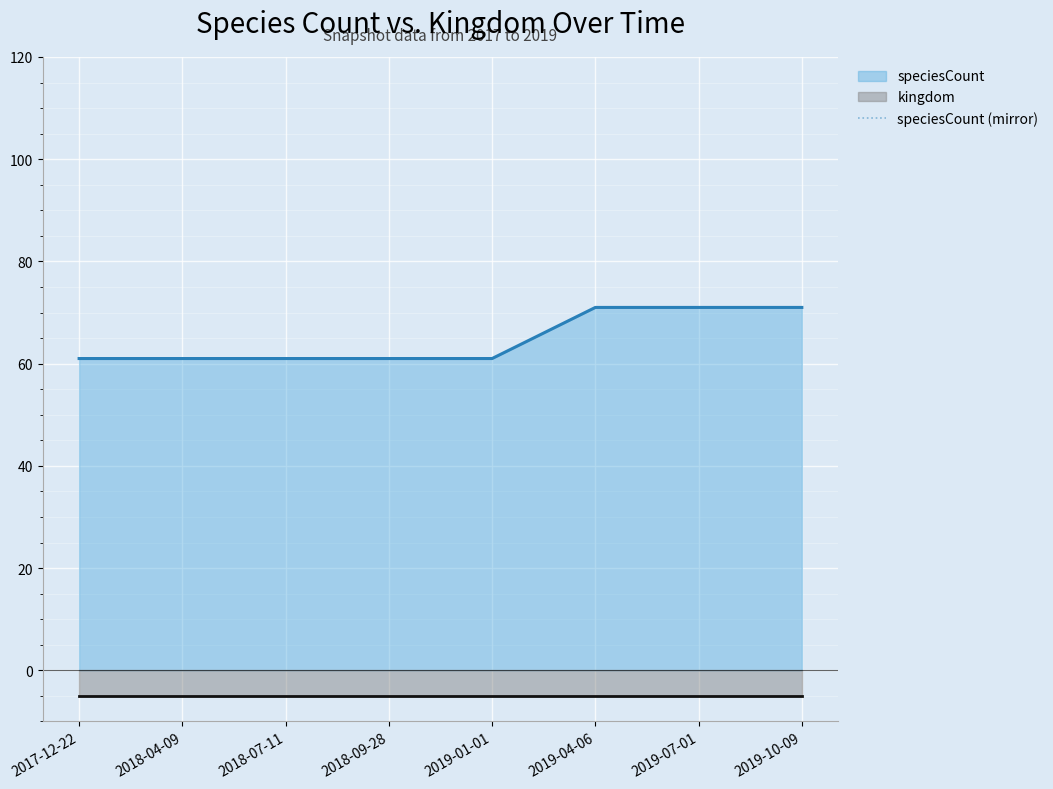

True or false: speciesCount and kingdom intersect in this chart.

False